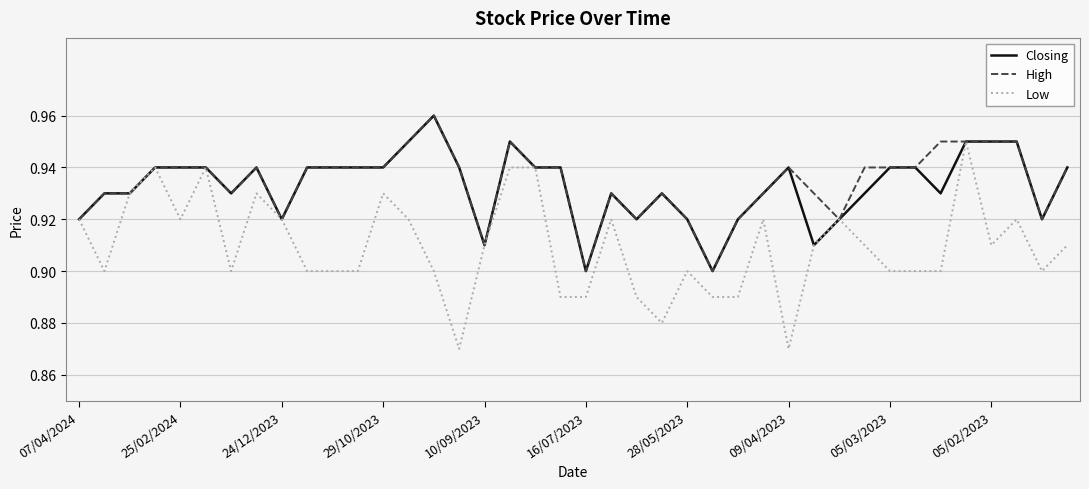

Count the number of data series in this chart.

3